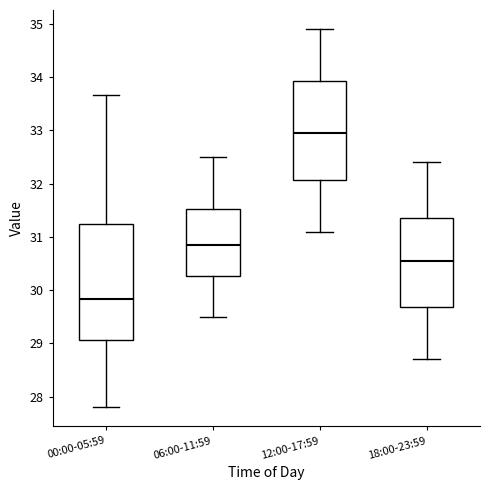

Which box has the lowest median line?

00:00-05:59